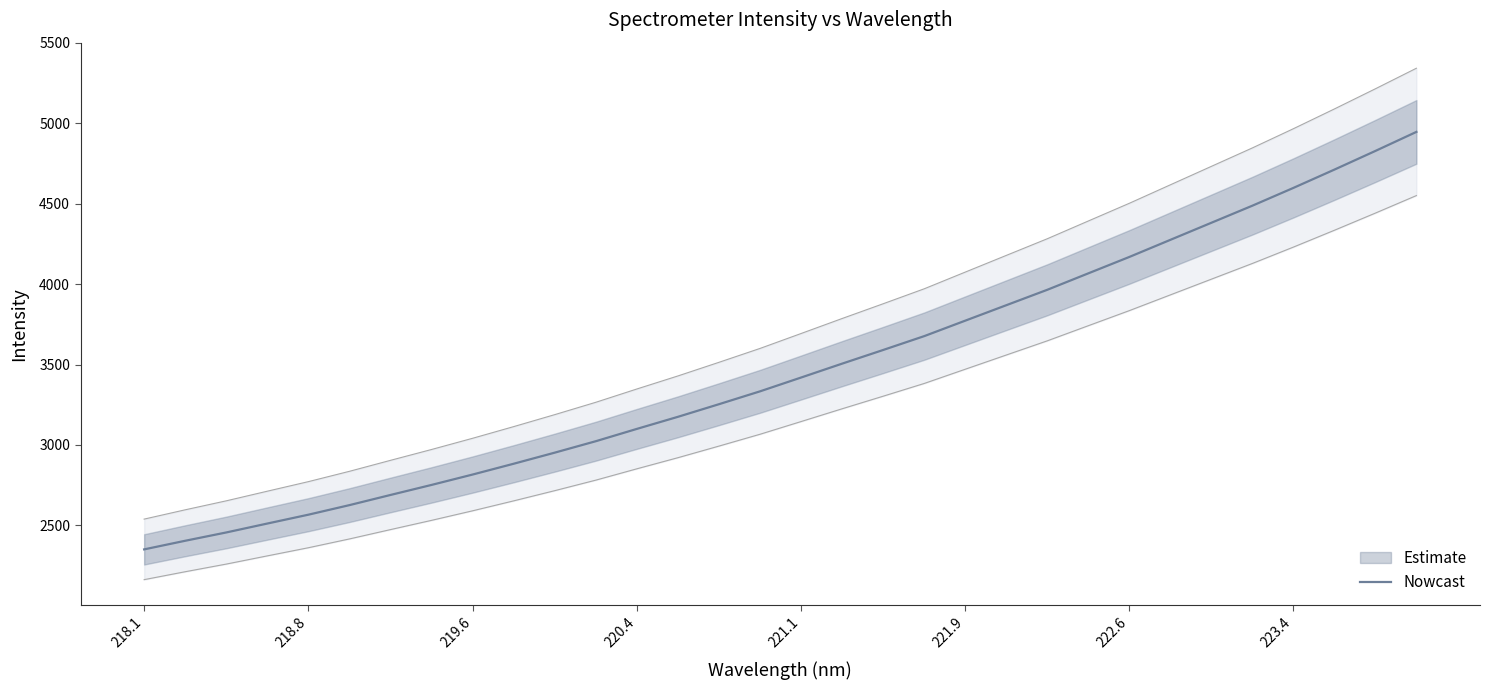

What is the maximum value shown in the chart?

4945.5